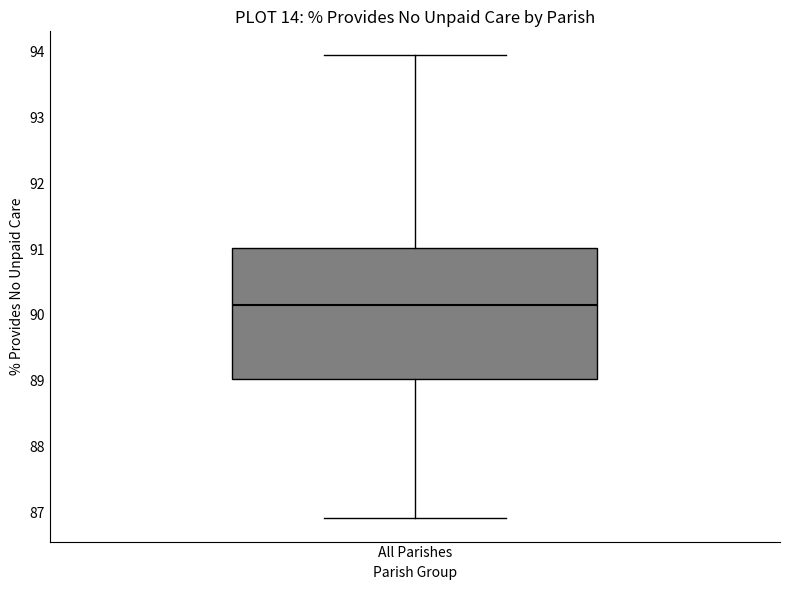

Read this box plot against the y-axis: the position of the median line, the range covered by the box, and the ends of both whiskers. The values are not printed on the chart, so give them approximately, as read against the axis.

median 90.1, box 89.0 to 91.0, whiskers 86.9 to 94.0